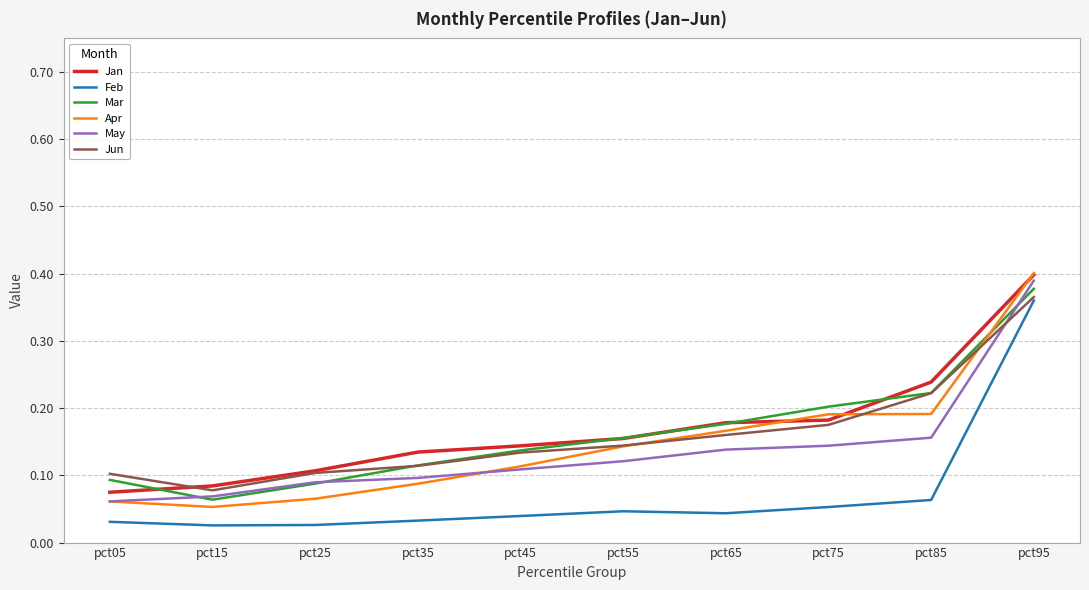

Where is Jun nearest to the value 0?

pct15